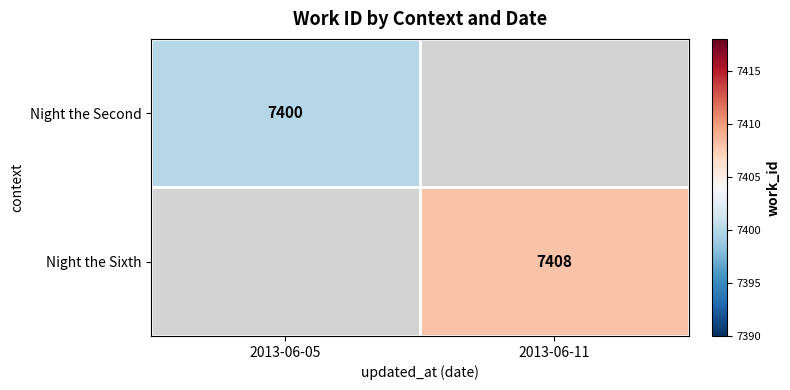

Is the value of Night the Second at 2013-06-05 greater than the value of Night the Sixth at 2013-06-11?

No